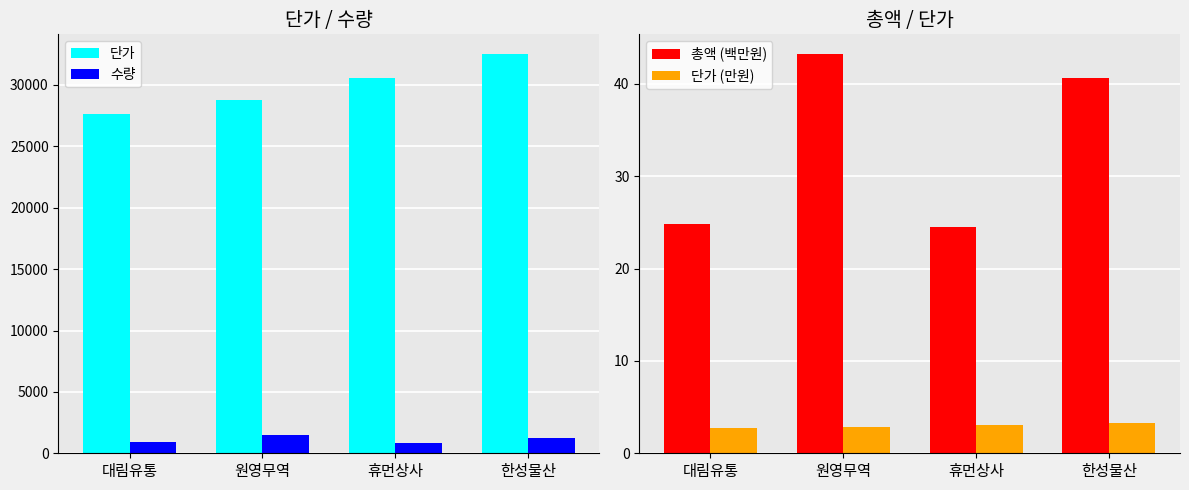

What is the sum of the 총액 (백만원) values at 대림유통 and 한성물산?

65.5